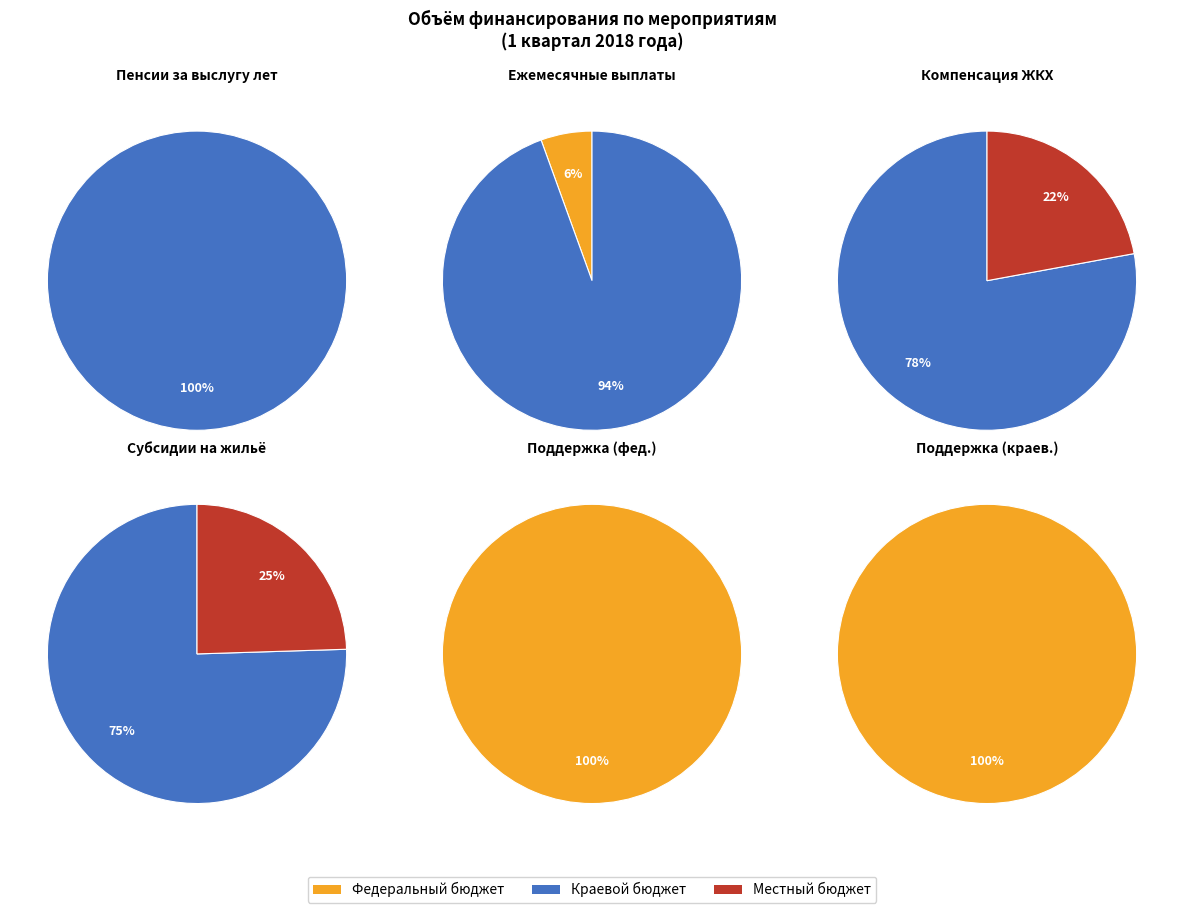

Rank the series by their maximum value, from lowest to highest.

Местный бюджет, Федеральный бюджет, Краевой бюджет